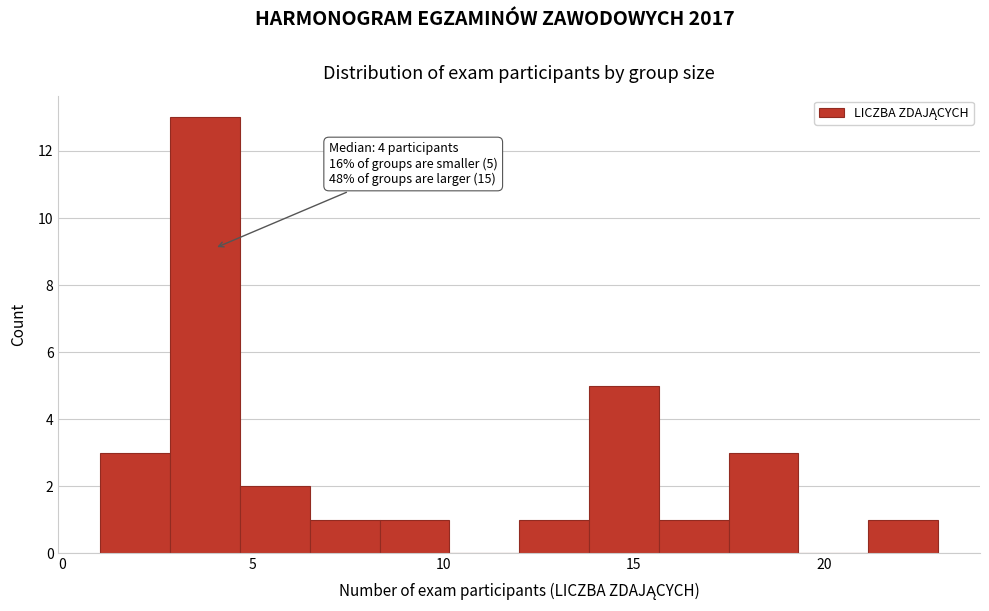

Around what value on the x-axis is the tallest bar? Give the approximate position of its centre, as read against the axis.

4.0